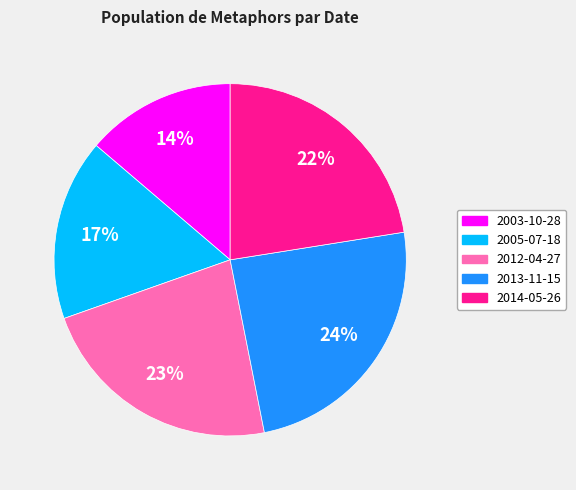

To the nearest percent, what is the average slice percentage?

20%